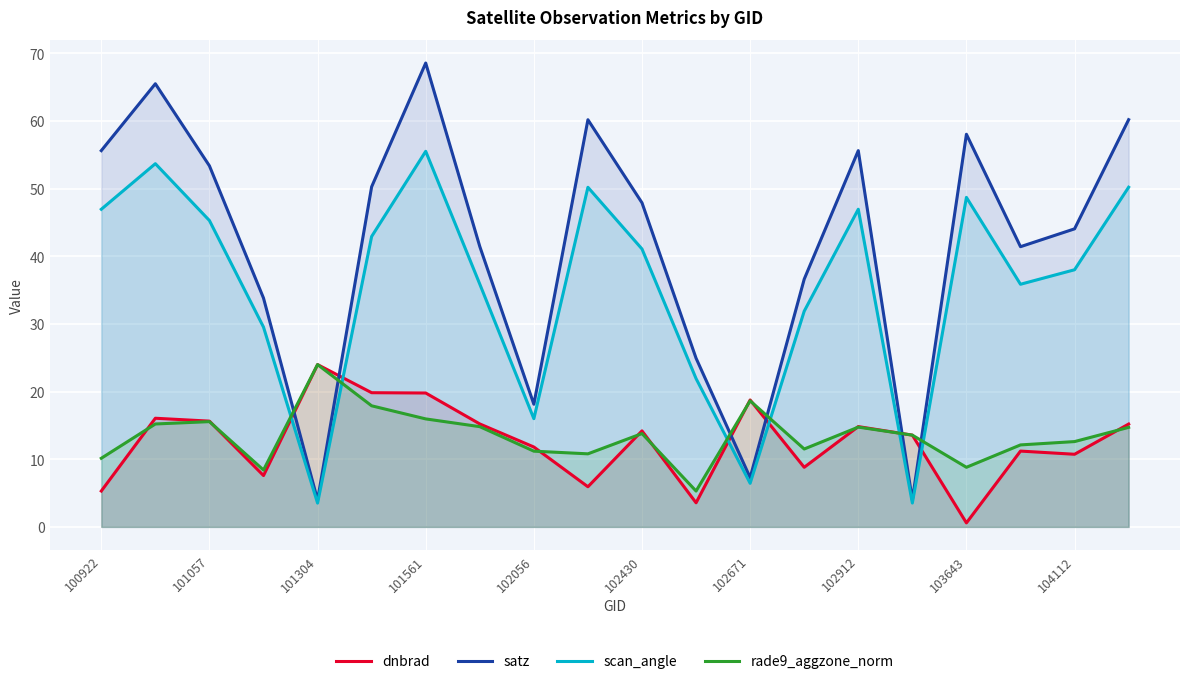

True or false: rade9_aggzone_norm has more than 1 interior local peaks.

True